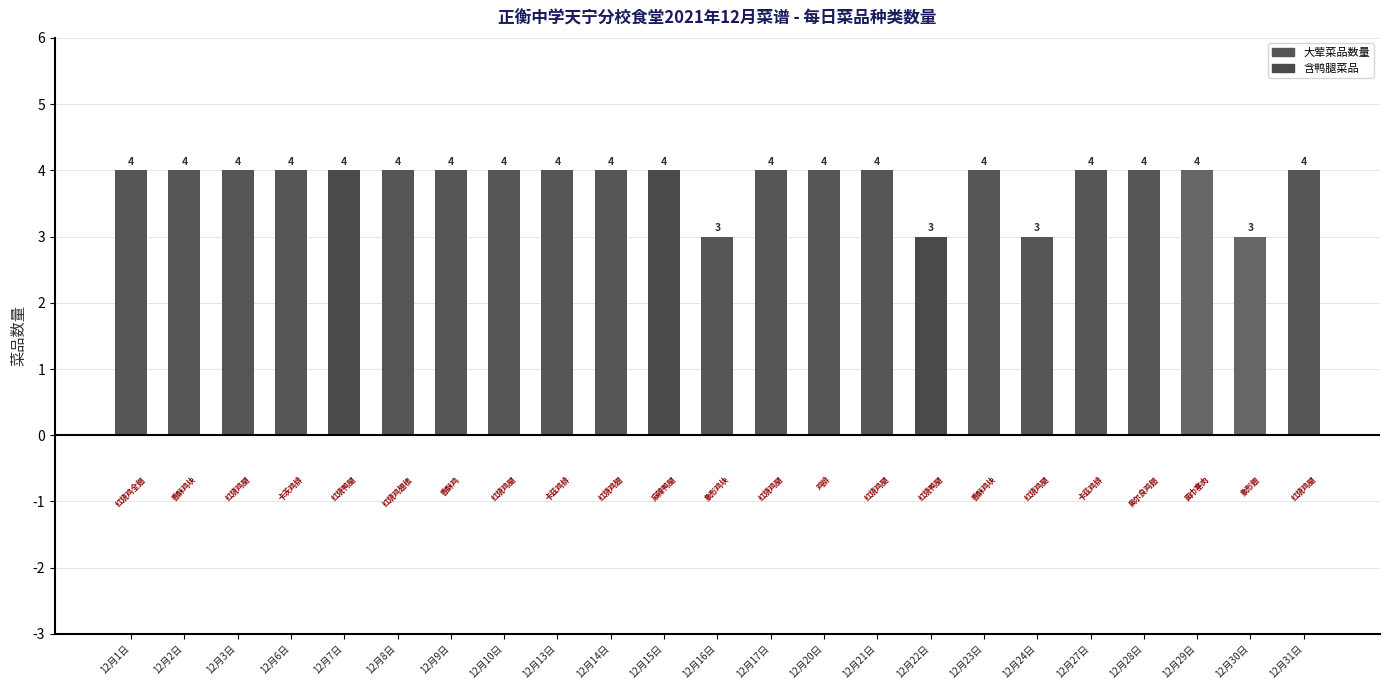

Reading right to left, list all the values displayed in this chart.

4	3	4	4	4	3	4	3	4	4	4	3	4	4	4	4	4	4	4	4	4	4	4